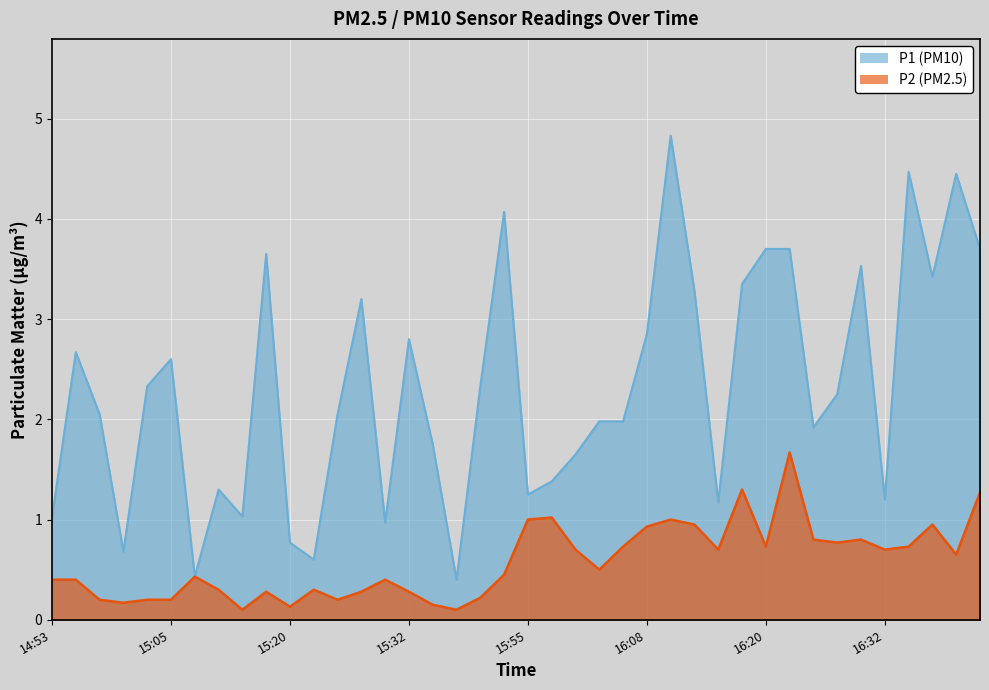

Rank the categories by P1 value from highest to lowest.

16:10, 16:35, 16:40, 15:53, 16:20, 16:23, 16:42, 15:18, 16:30, 16:38, 16:18, 16:13, 15:27, 16:08, 15:32, 14:55, 15:05, 15:03, 15:43, 16:28, 14:58, 15:25, 16:03, 16:06, 16:25, 15:35, 16:00, 15:58, 15:13, 15:55, 16:32, 16:15, 15:15, 14:53, 15:30, 15:20, 15:00, 15:23, 15:10, 15:40